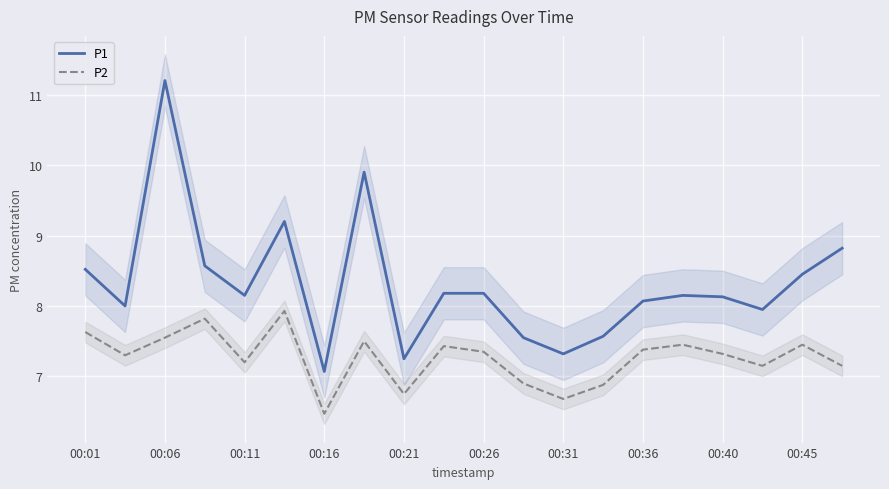

Count the number of categories in the chart.

20